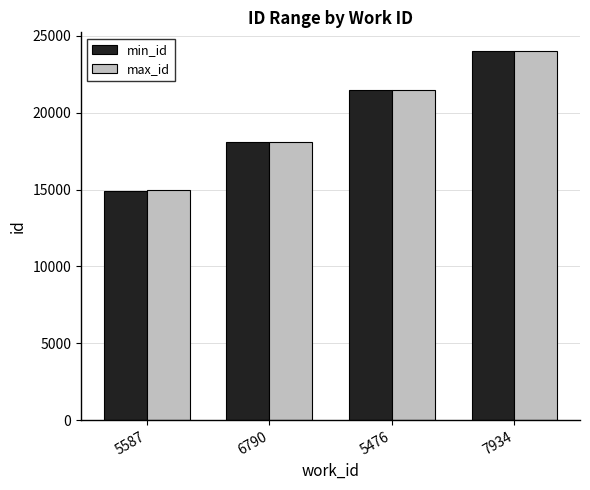

How many values in the max_id series are below 21446?

2